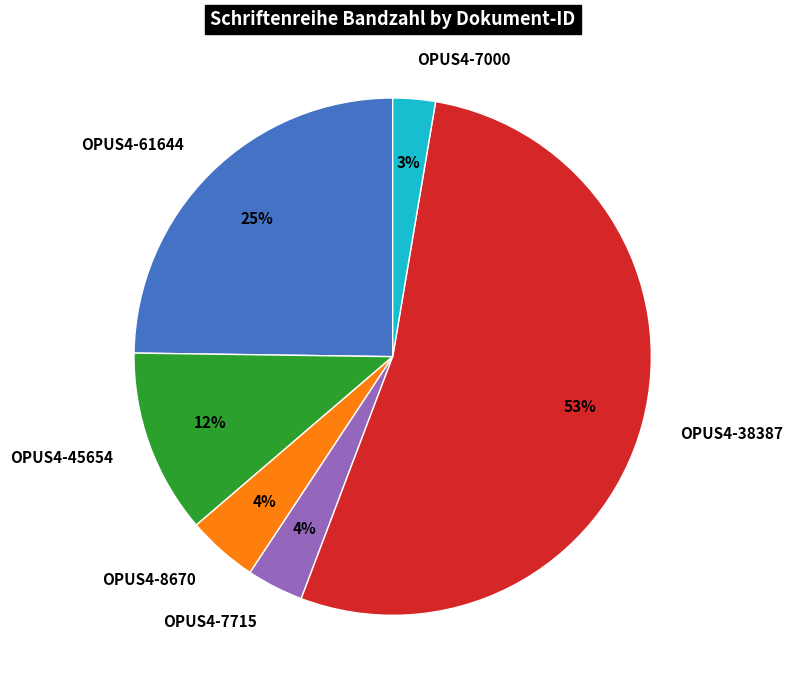

Is the sum of OPUS4-45654 and OPUS4-38387 greater than half?

Yes